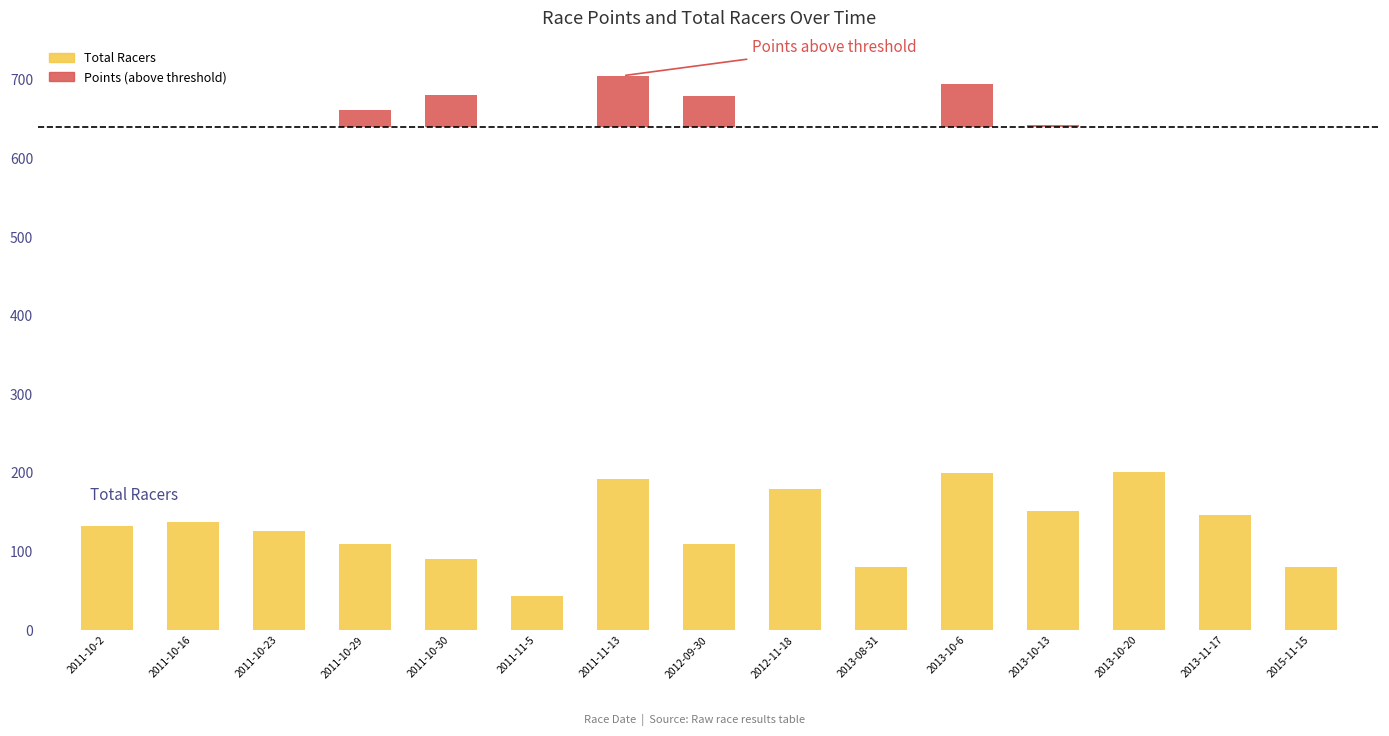

Which has a higher value, 2011-10-16 or 2013-10-6?

2013-10-6